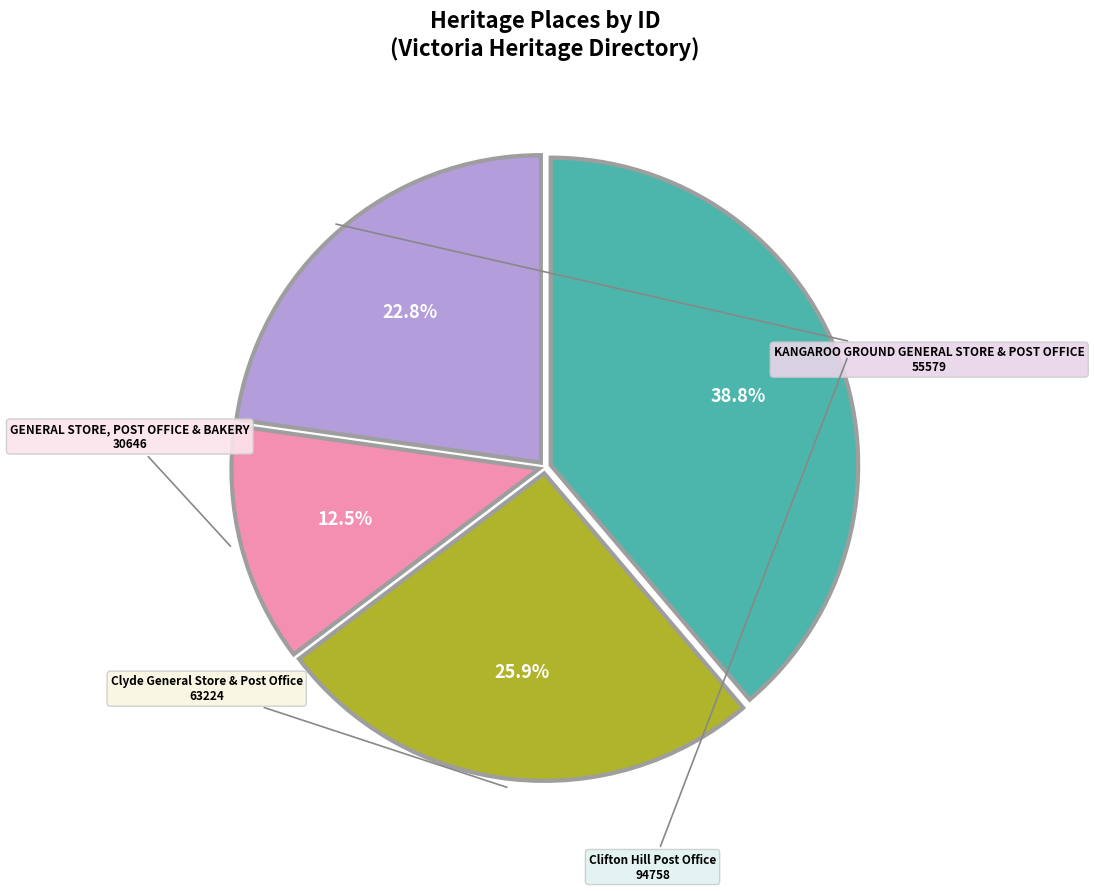

What is the ratio of the value at Clyde General Store & Post Office to the value at Clifton Hill Post Office?

0.7